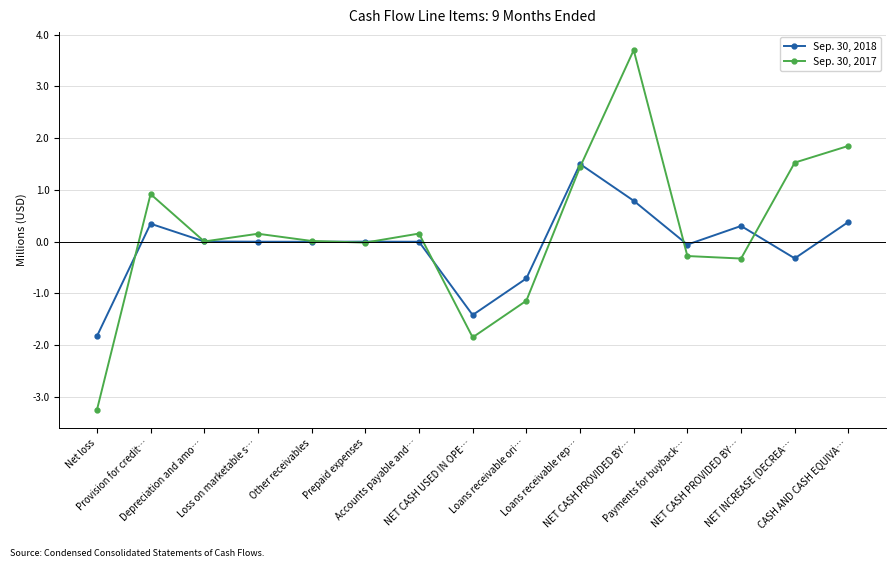

What are all the series names shown in the legend?

Sep. 30, 2018, Sep. 30, 2017